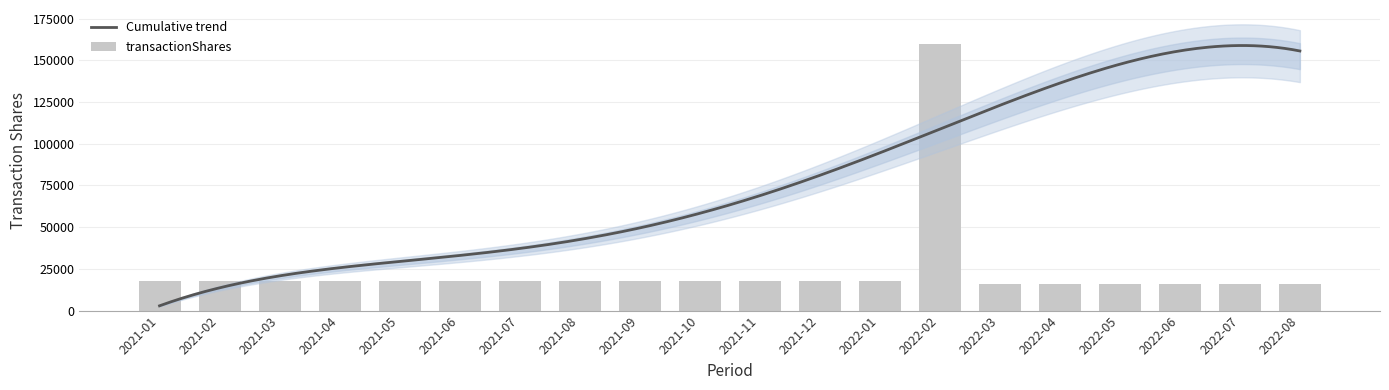

Approximately how many times larger is the value at 2021-08 compared to 2022-05?

1.1